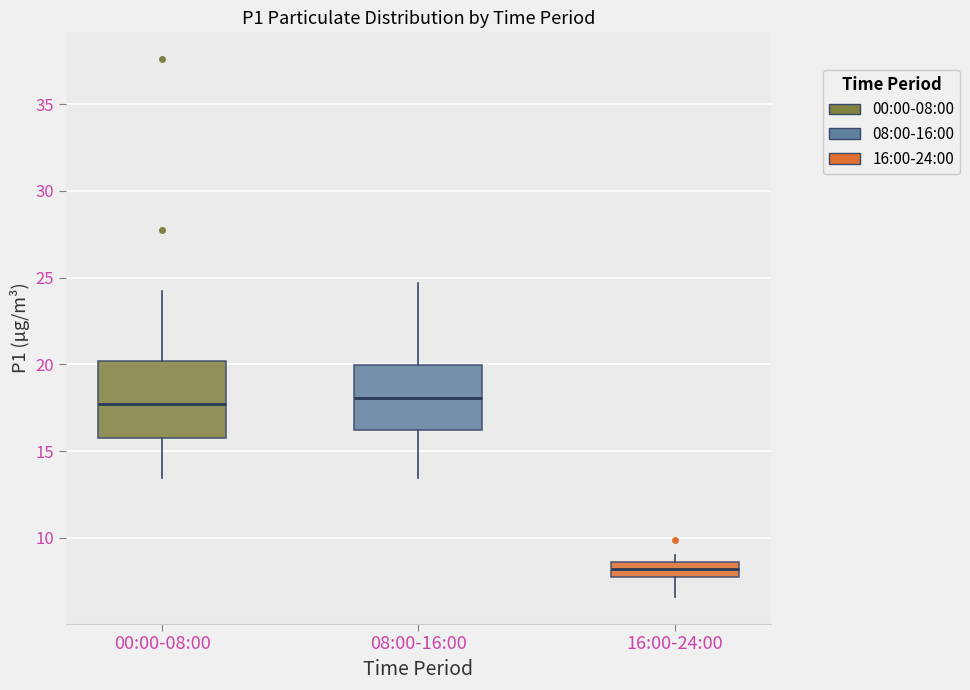

Reading left to right, read every box against the y-axis: the position of its median line, the range the box covers, and the ends of its whiskers. The values are not printed on the chart, so give them approximately, as read against the axis.

00:00-08:00: median 17.5, box 15.5 to 20.0, whiskers 13.5 to 24.5
08:00-16:00: median 18.0, box 16.0 to 20.0, whiskers 13.5 to 24.5
16:00-24:00: median 8.0, box 7.5 to 8.5, whiskers 6.5 to 9.0